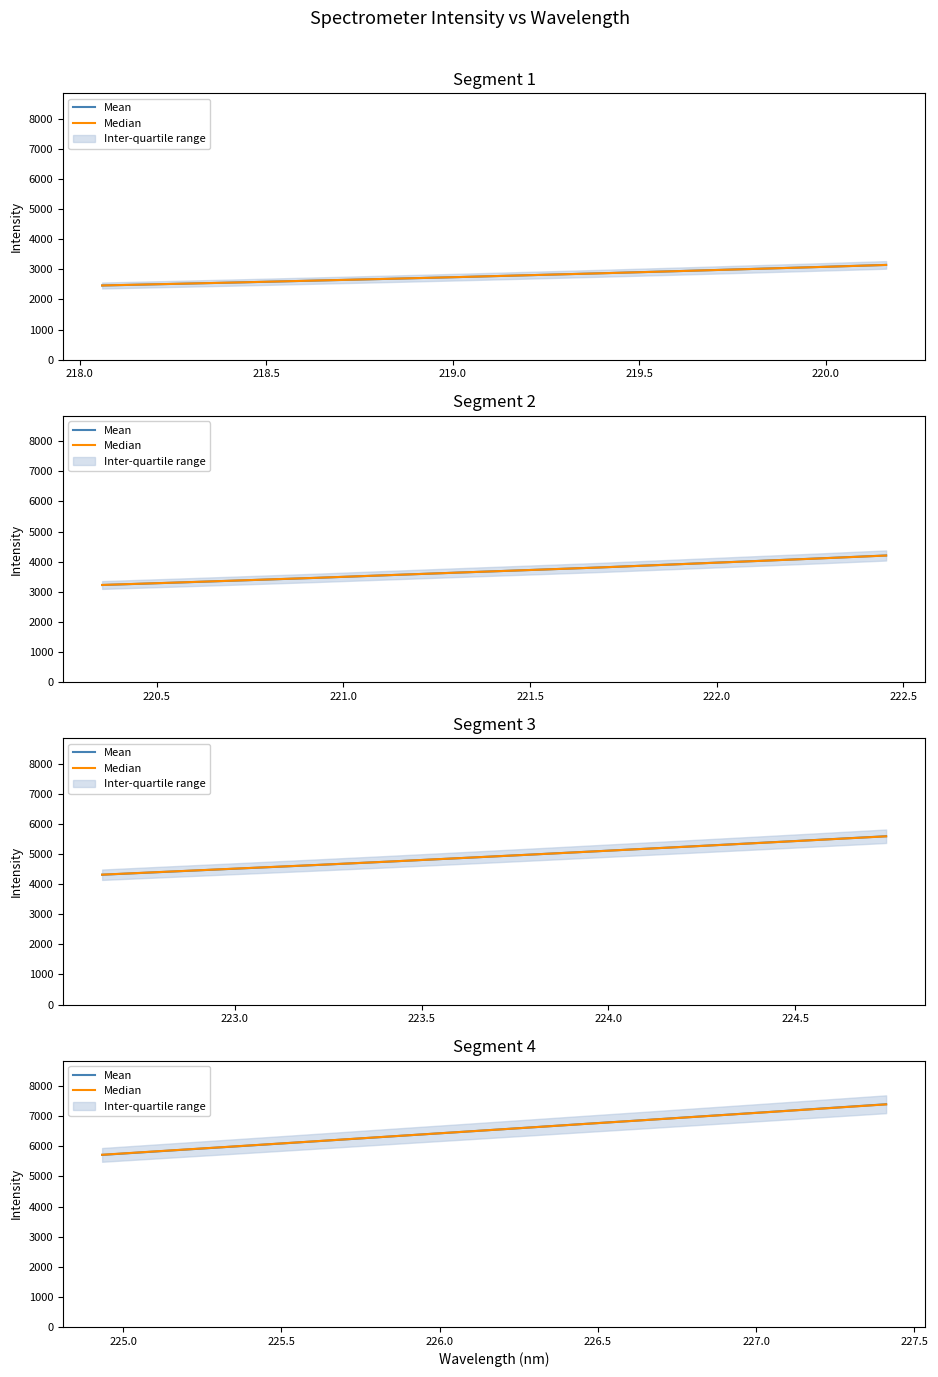

At how many categories does at least one series exceed 6053?

11